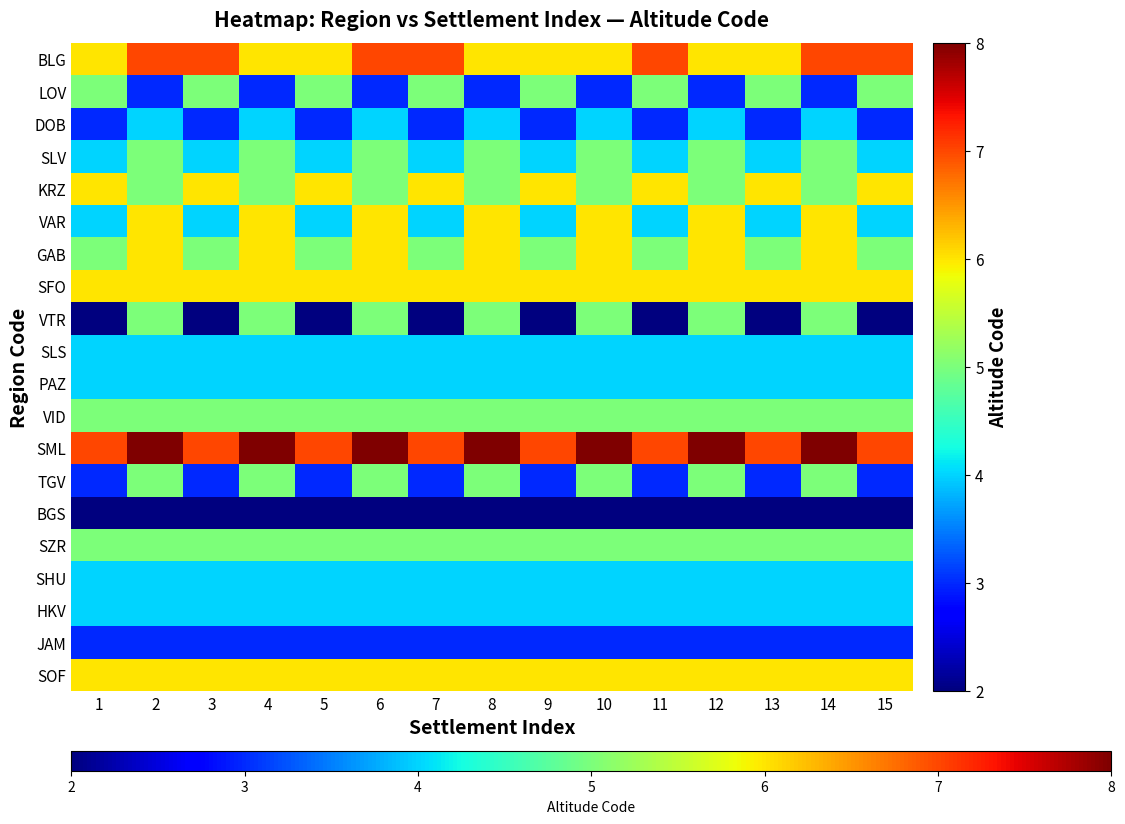

Reading left to right, transcribe all the data shown in this chart.

BLG: 1=6	2=7	3=7	4=6	5=6	6=7	7=7	8=6	9=6	10=6	11=7	12=6	13=6	14=7	15=7
LOV: 1=5	2=3	3=5	4=3	5=5	6=3	7=5	8=3	9=5	10=3	11=5	12=3	13=5	14=3	15=5
DOB: 1=3	2=4	3=3	4=4	5=3	6=4	7=3	8=4	9=3	10=4	11=3	12=4	13=3	14=4	15=3
SLV: 1=4	2=5	3=4	4=5	5=4	6=5	7=4	8=5	9=4	10=5	11=4	12=5	13=4	14=5	15=4
KRZ: 1=6	2=5	3=6	4=5	5=6	6=5	7=6	8=5	9=6	10=5	11=6	12=5	13=6	14=5	15=6
VAR: 1=4	2=6	3=4	4=6	5=4	6=6	7=4	8=6	9=4	10=6	11=4	12=6	13=4	14=6	15=4
GAB: 1=5	2=6	3=5	4=6	5=5	6=6	7=5	8=6	9=5	10=6	11=5	12=6	13=5	14=6	15=5
SFO: 1=6	2=6	3=6	4=6	5=6	6=6	7=6	8=6	9=6	10=6	11=6	12=6	13=6	14=6	15=6
VTR: 1=2	2=5	3=2	4=5	5=2	6=5	7=2	8=5	9=2	10=5	11=2	12=5	13=2	14=5	15=2
SLS: 1=4	2=4	3=4	4=4	5=4	6=4	7=4	8=4	9=4	10=4	11=4	12=4	13=4	14=4	15=4
PAZ: 1=4	2=4	3=4	4=4	5=4	6=4	7=4	8=4	9=4	10=4	11=4	12=4	13=4	14=4	15=4
VID: 1=5	2=5	3=5	4=5	5=5	6=5	7=5	8=5	9=5	10=5	11=5	12=5	13=5	14=5	15=5
SML: 1=7	2=8	3=7	4=8	5=7	6=8	7=7	8=8	9=7	10=8	11=7	12=8	13=7	14=8	15=7
TGV: 1=3	2=5	3=3	4=5	5=3	6=5	7=3	8=5	9=3	10=5	11=3	12=5	13=3	14=5	15=3
BGS: 1=2	2=2	3=2	4=2	5=2	6=2	7=2	8=2	9=2	10=2	11=2	12=2	13=2	14=2	15=2
SZR: 1=5	2=5	3=5	4=5	5=5	6=5	7=5	8=5	9=5	10=5	11=5	12=5	13=5	14=5	15=5
SHU: 1=4	2=4	3=4	4=4	5=4	6=4	7=4	8=4	9=4	10=4	11=4	12=4	13=4	14=4	15=4
HKV: 1=4	2=4	3=4	4=4	5=4	6=4	7=4	8=4	9=4	10=4	11=4	12=4	13=4	14=4	15=4
JAM: 1=3	2=3	3=3	4=3	5=3	6=3	7=3	8=3	9=3	10=3	11=3	12=3	13=3	14=3	15=3
SOF: 1=6	2=6	3=6	4=6	5=6	6=6	7=6	8=6	9=6	10=6	11=6	12=6	13=6	14=6	15=6